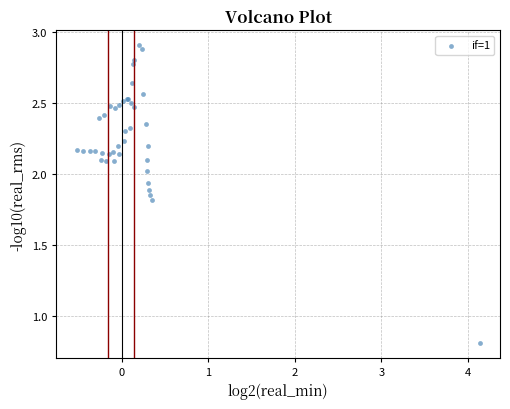

What Y value in the scatter plot is closest to 1?

0.8